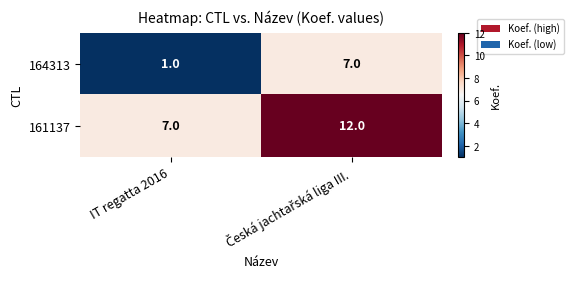

What is the difference between the maximum and minimum values in the 164313 series?

6